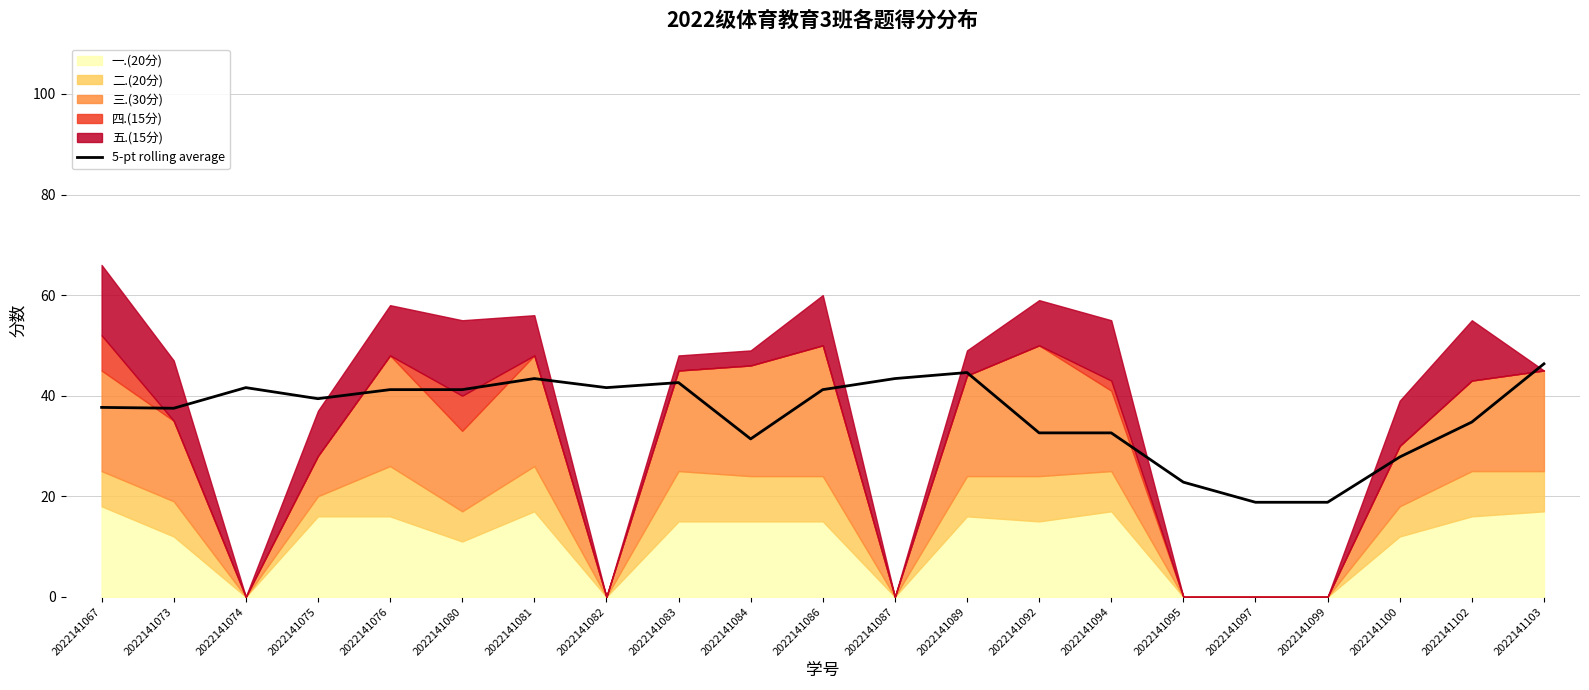

How many data points does each series have?

21